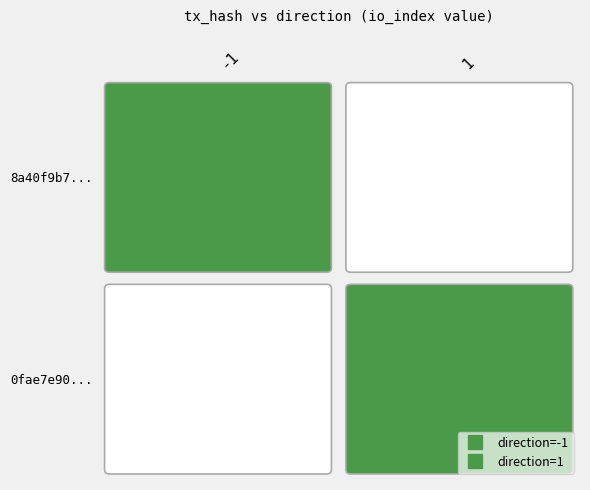

How many tx1 values are between -1 and 1?

2